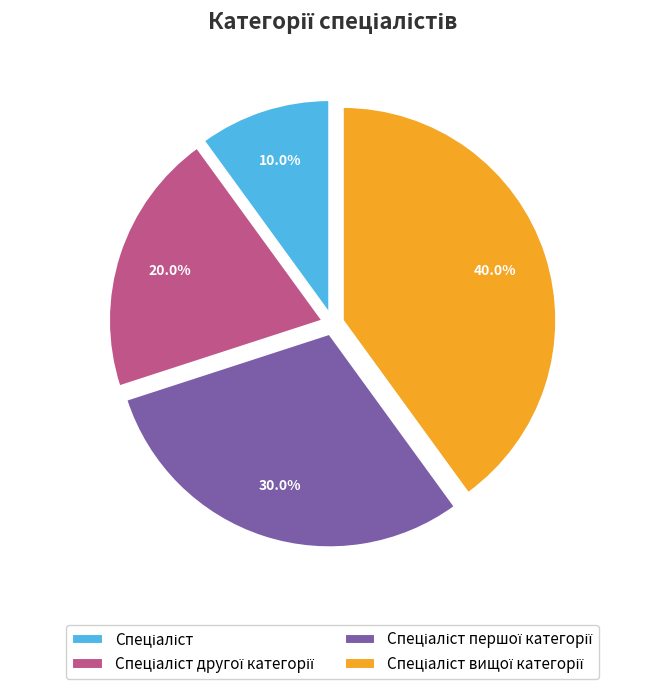

Does any single category account for the majority?

No